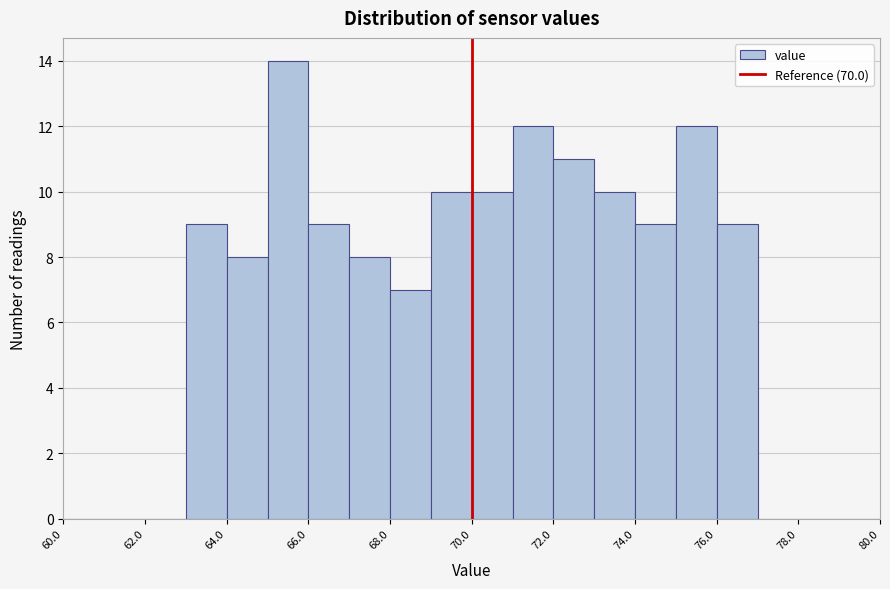

Reading left to right, transcribe this chart: for each bar, give the range it covers on the x-axis and its height. The values are not printed on the chart, so give them approximately, as read against the axis.

60 to 61: 0
61 to 62: 0
62 to 63: 0
63 to 64: 9
64 to 65: 8
65 to 66: 14
66 to 67: 9
67 to 68: 8
68 to 69: 7
69 to 70: 10
70 to 71: 10
71 to 72: 12
72 to 73: 11
73 to 74: 10
74 to 75: 9
75 to 76: 12
76 to 77: 9
77 to 78: 0
78 to 79: 0
79 to 80: 0